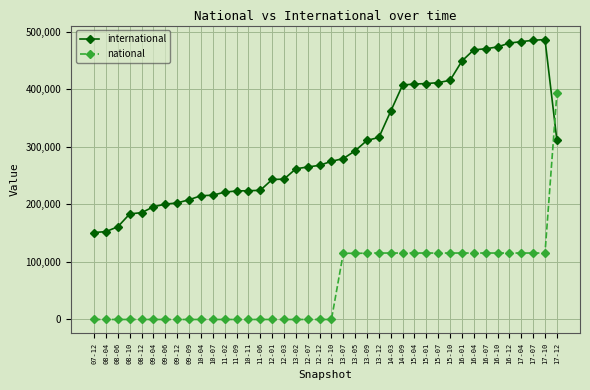

Which series has the largest range (max minus min)?

national